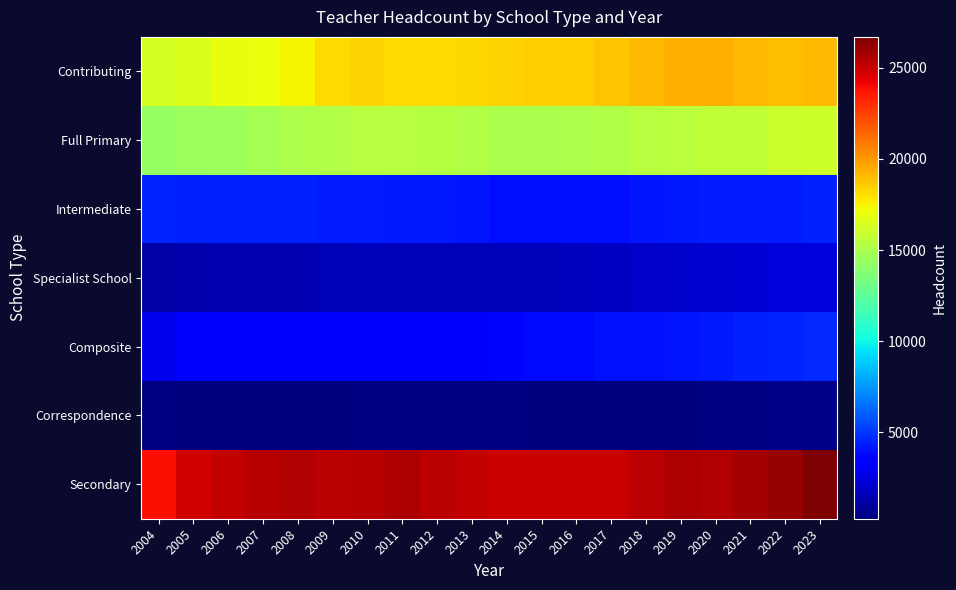

Which series has the largest range (max minus min)?

Contributing